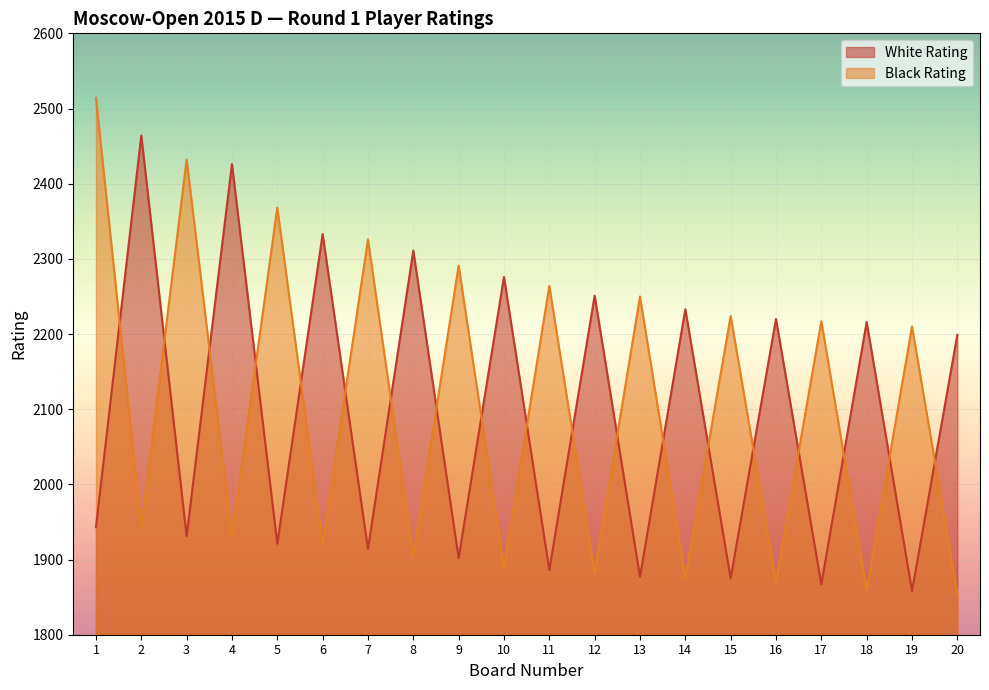

What is the difference between the maximum and minimum values in the White Rating series?

606